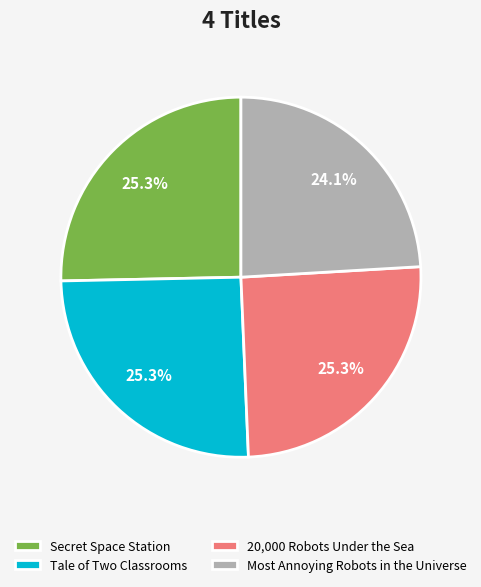

To the nearest percent, what is the difference between the 20,000 Robots Under the Sea and Most Annoying Robots in the Universe slice percentages?

1%